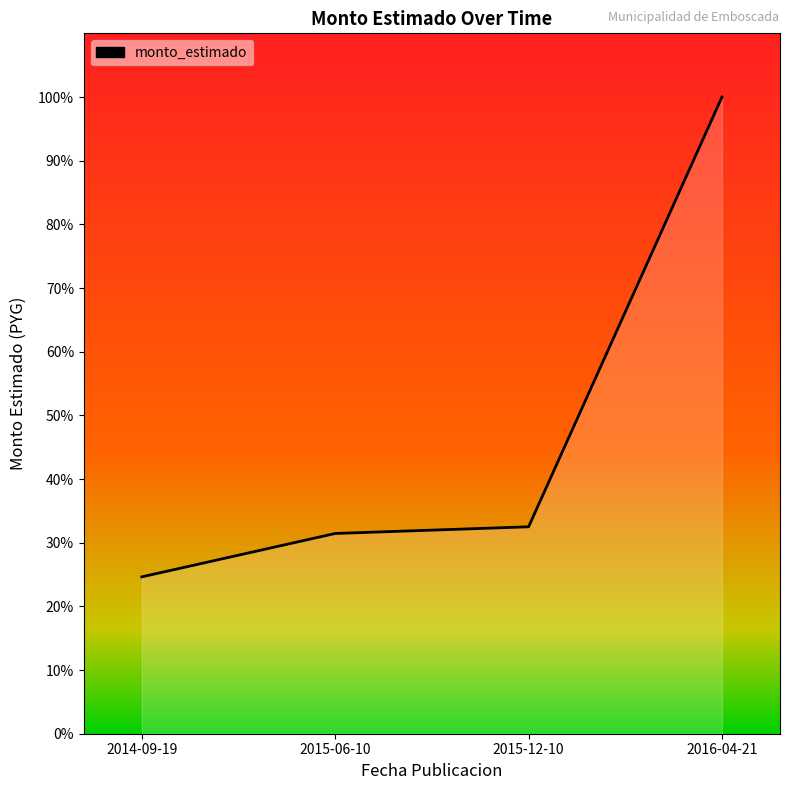

At which label is the value closest to 160497000?

2015-12-10